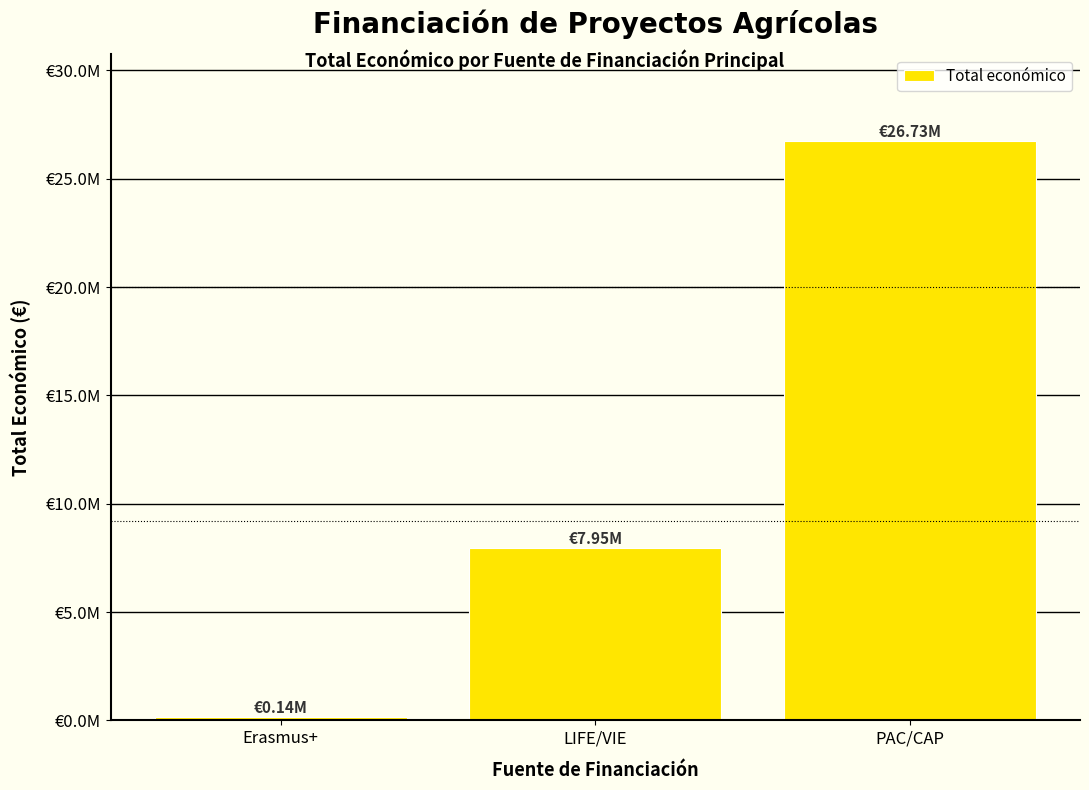

What is the label of the 1st bar from the left?

Erasmus+